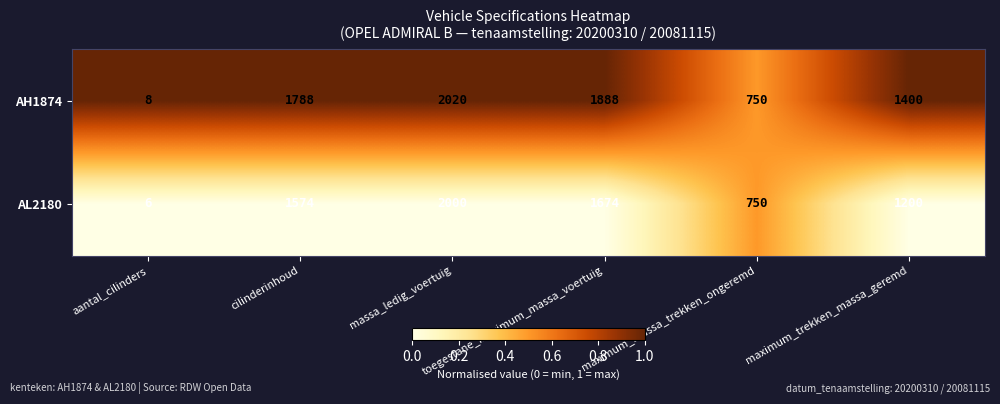

List the series in order of their peak value, highest first.

AH1874, AL2180